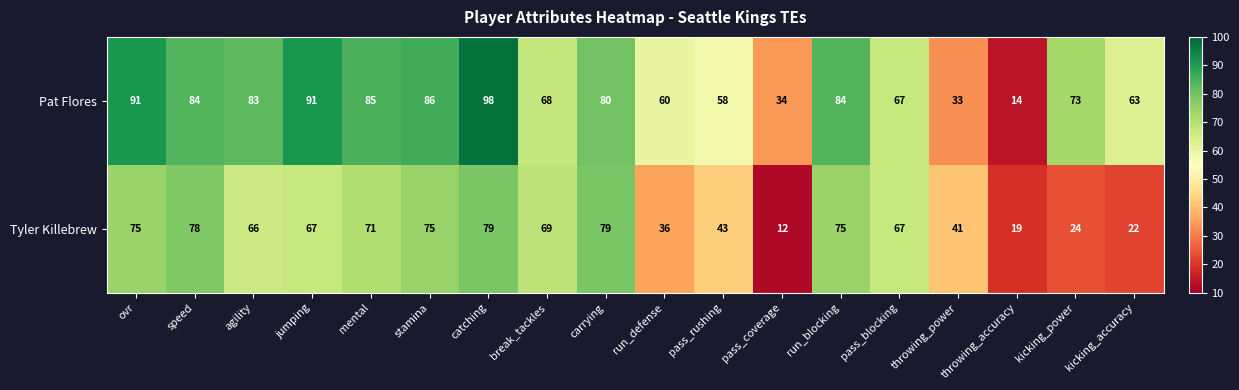

Rank the series at break_tackles from highest to lowest value.

Tyler Killebrew, Pat Flores